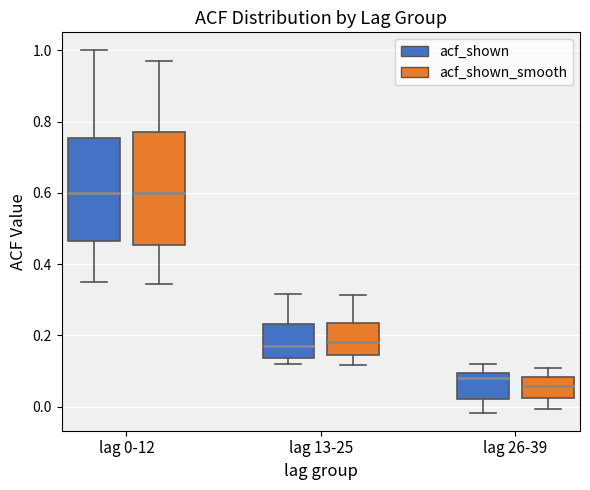

Which box is the tallest, from its lower edge to its upper edge?

lag 0-12 (acf_shown_smooth)